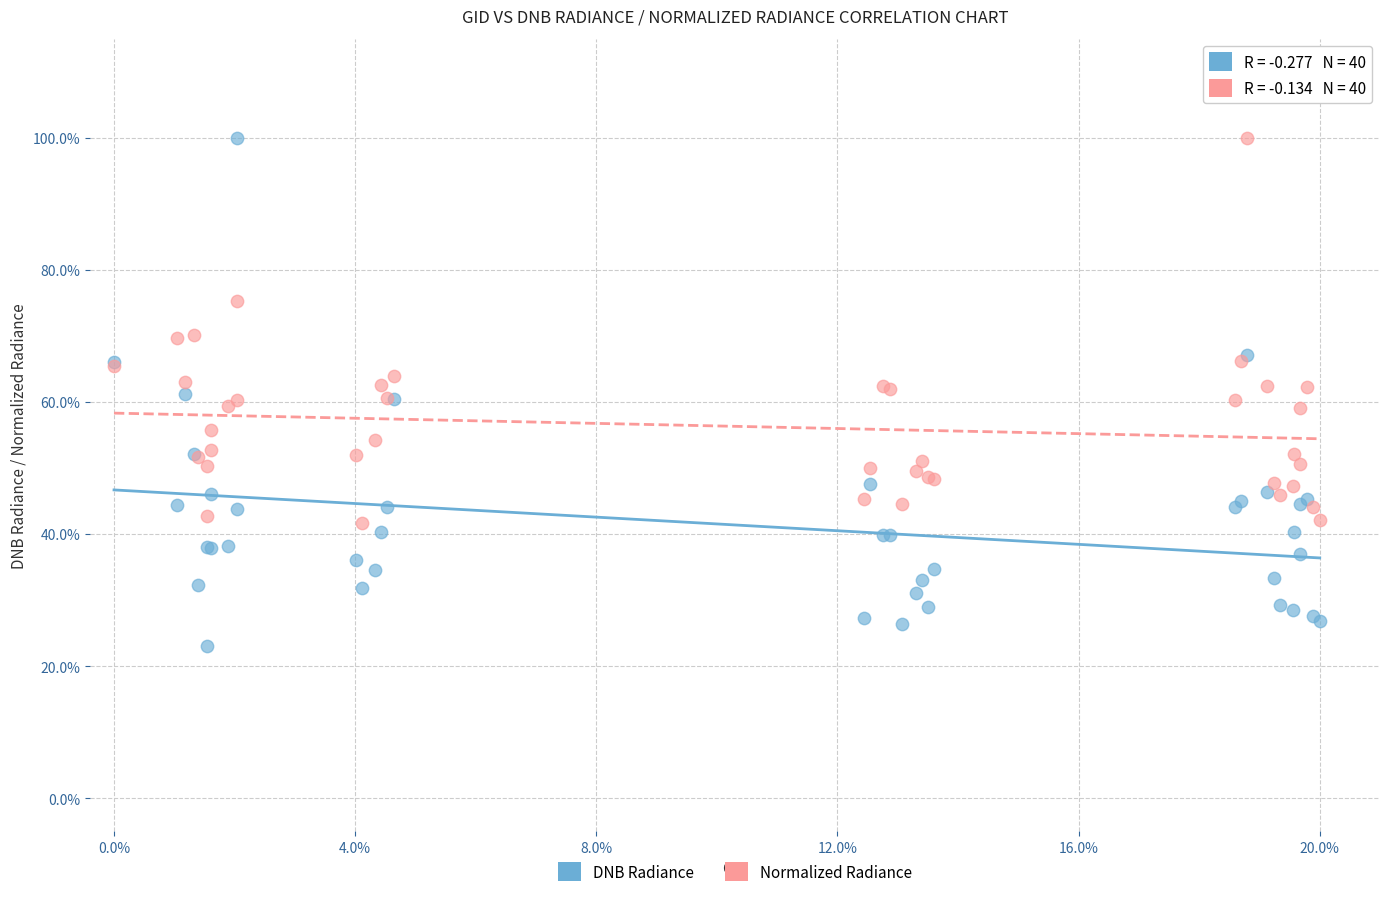

What are all the series names shown in the legend?

DNB Radiance, Normalized Radiance